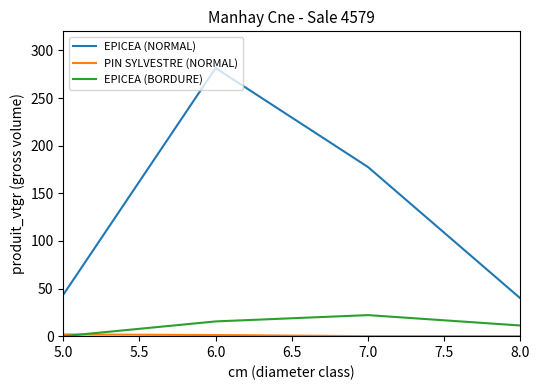

Rank the categories by EPICEA (BORDURE) value from lowest to highest.

5.0, 8.0, 6.0, 7.0